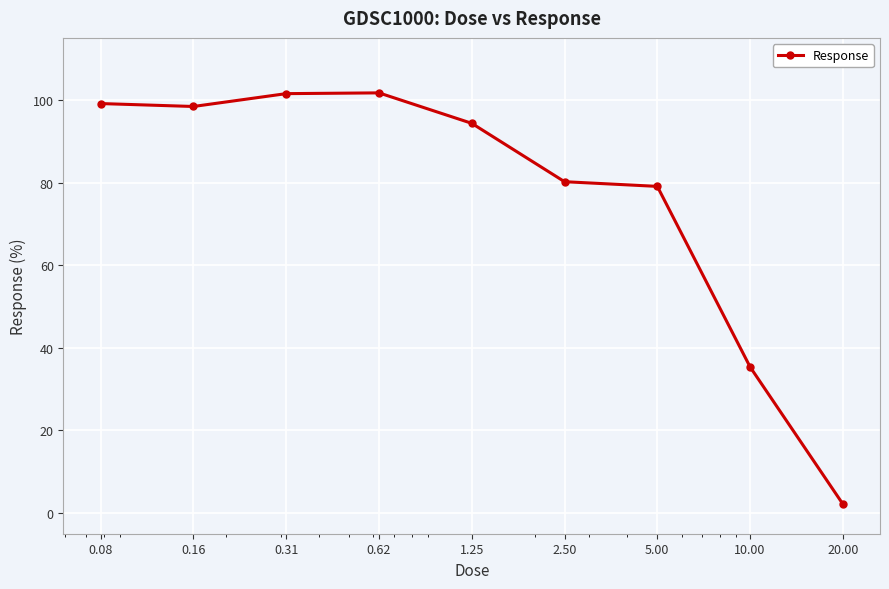

True or false: the data has more than 0 interior local peaks.

True